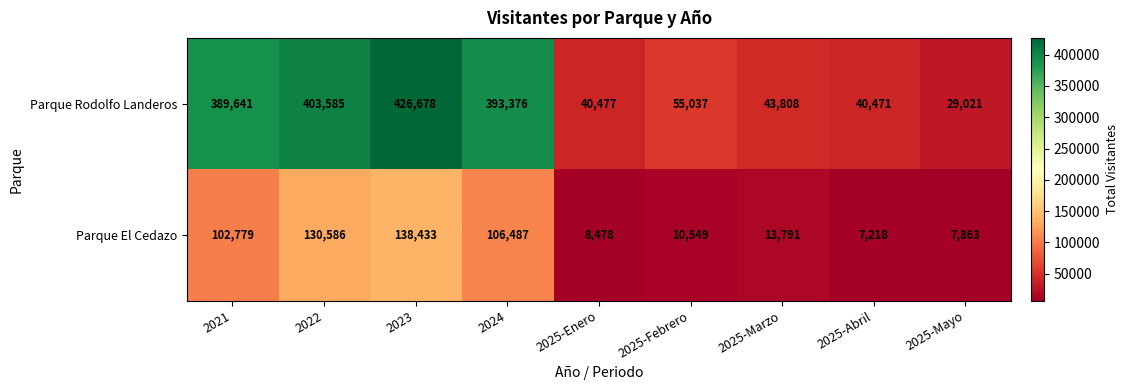

What is the total value across all series at 2023?

565111